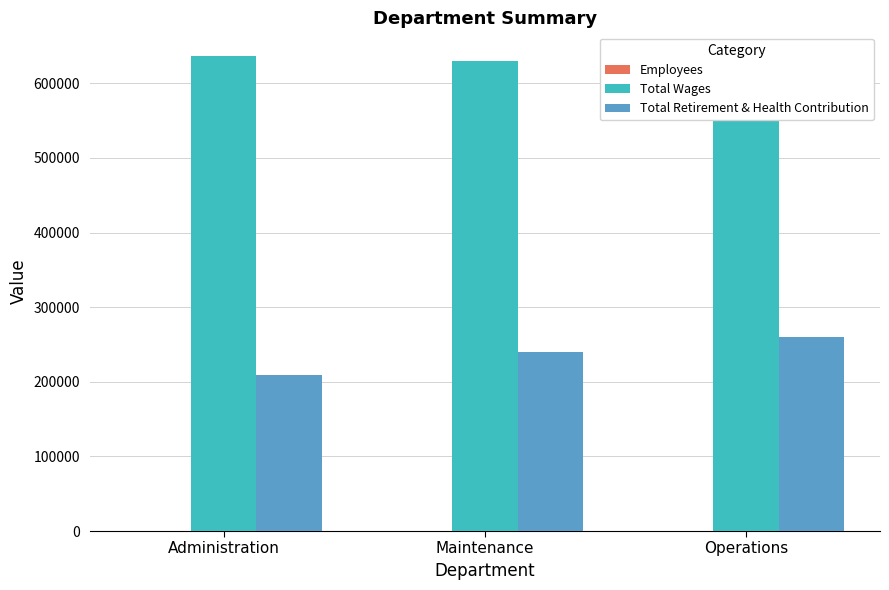

How many bars are there in each group?

3